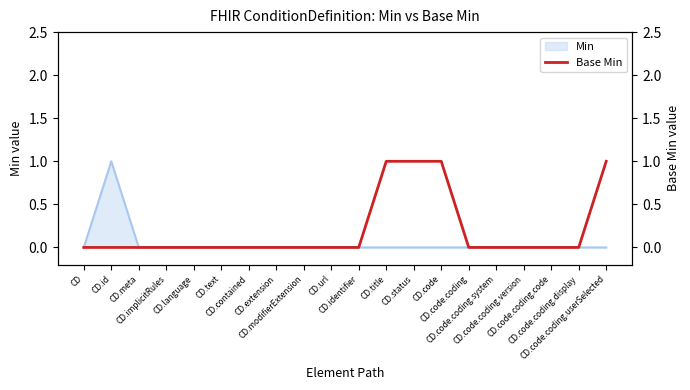

How many lines are shown in the chart?

1